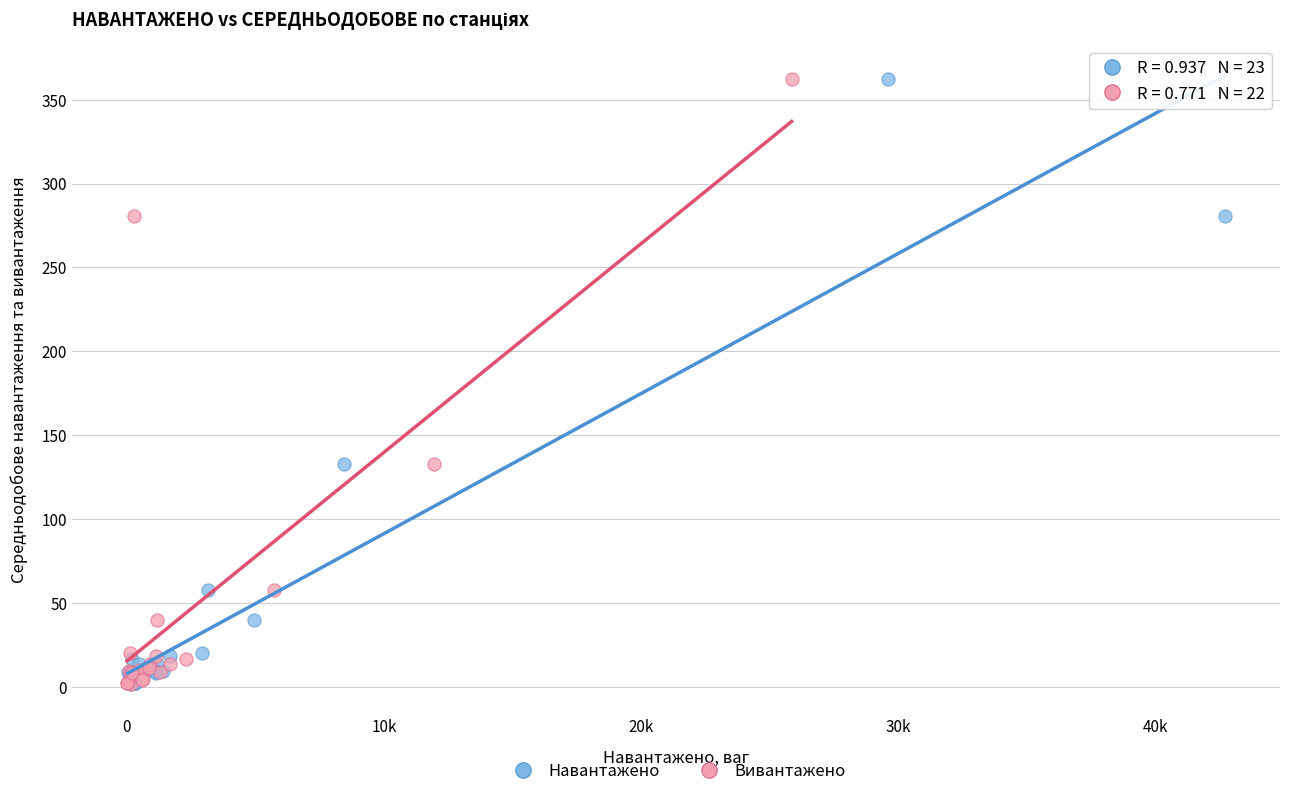

What are all the series names shown in the legend?

Навантажено, Вивантажено